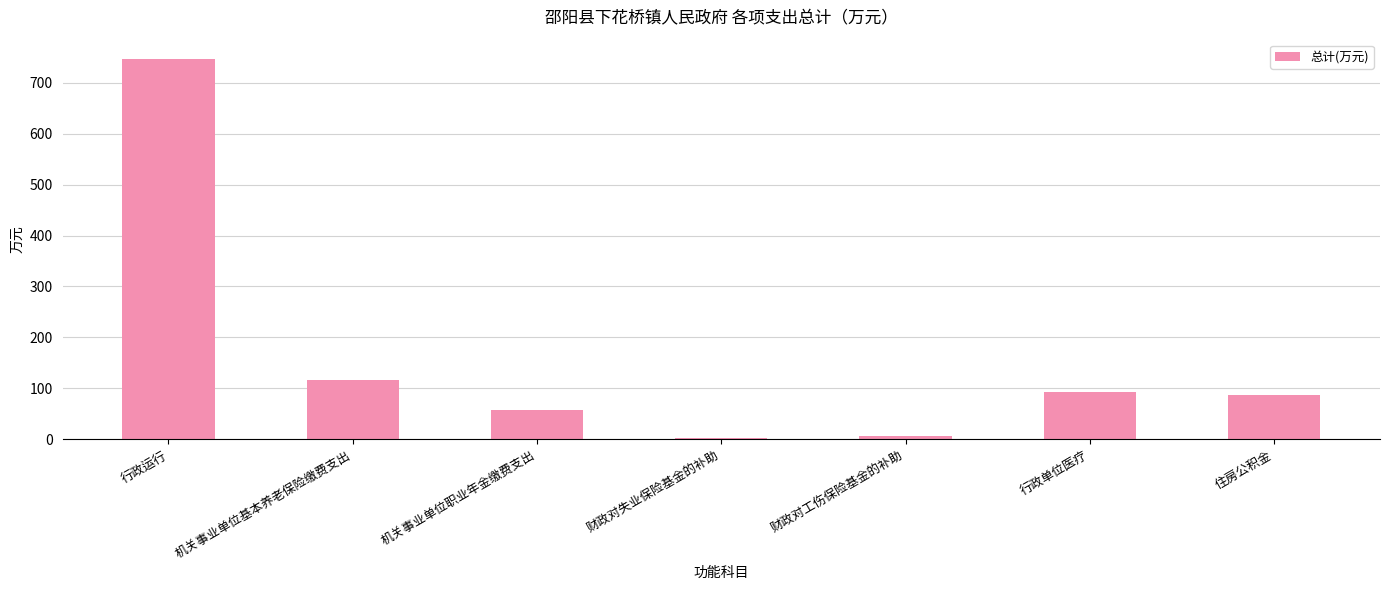

At which label does the data first exceed 87?

行政运行